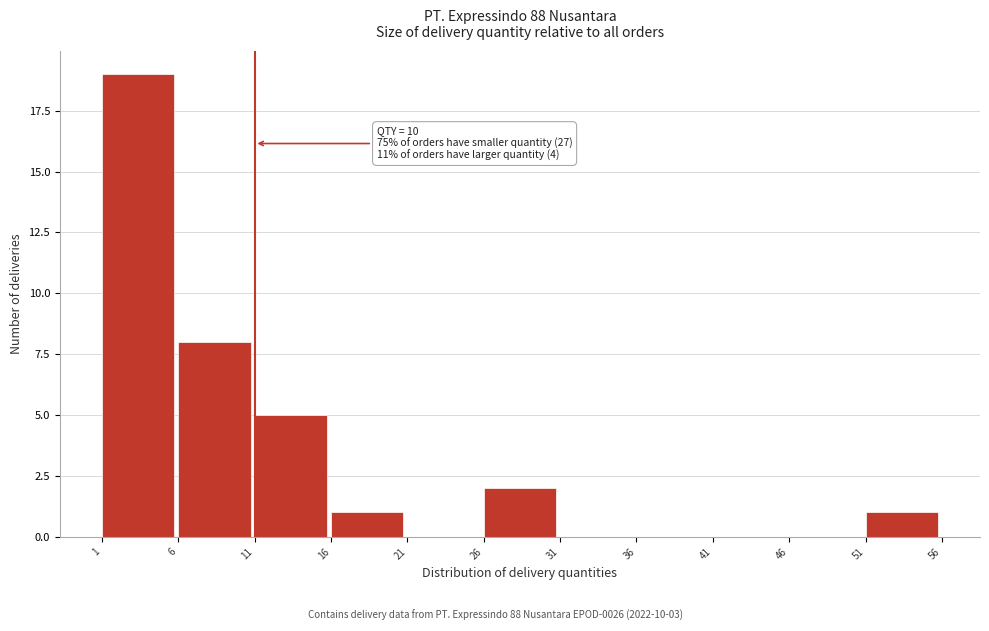

Reading left to right, list all the values displayed in this chart.

1=19	6=8	11=5	16=1	21=0	26=2	31=0	36=0	41=0	46=0	51=1